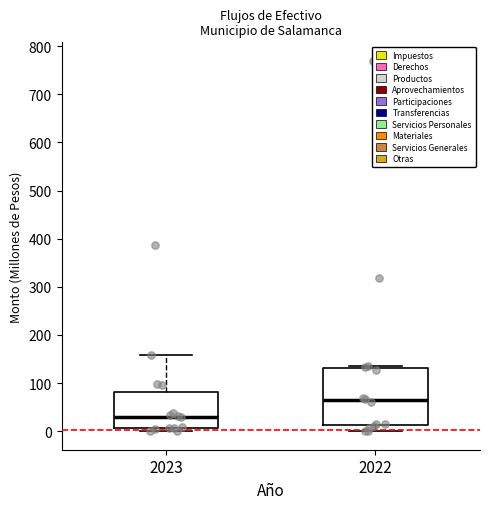

Where does the median line of the box at x = 2022 sit on the y-axis? The values are not printed on the chart, so give them approximately, as read against the axis.

60